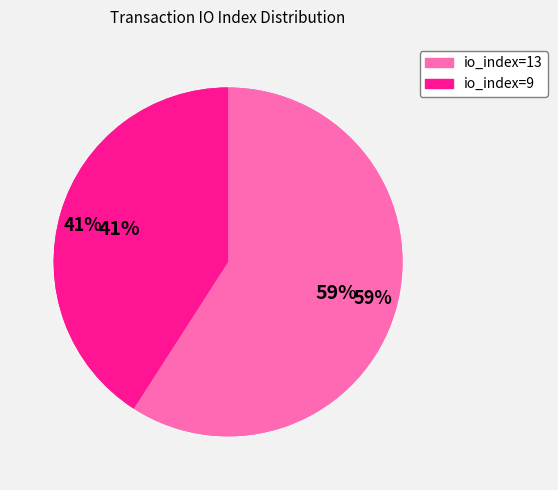

To the nearest percent, what is the difference between the io_index=13 (direction=-1) and io_index=9 (direction=1) slice percentages?

18%